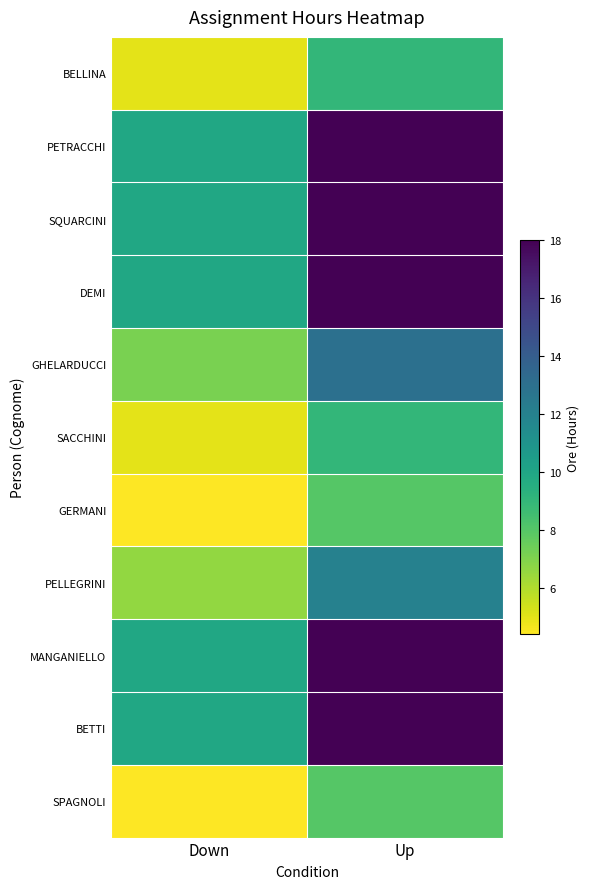

At which category is the sum across all series the highest?

Up